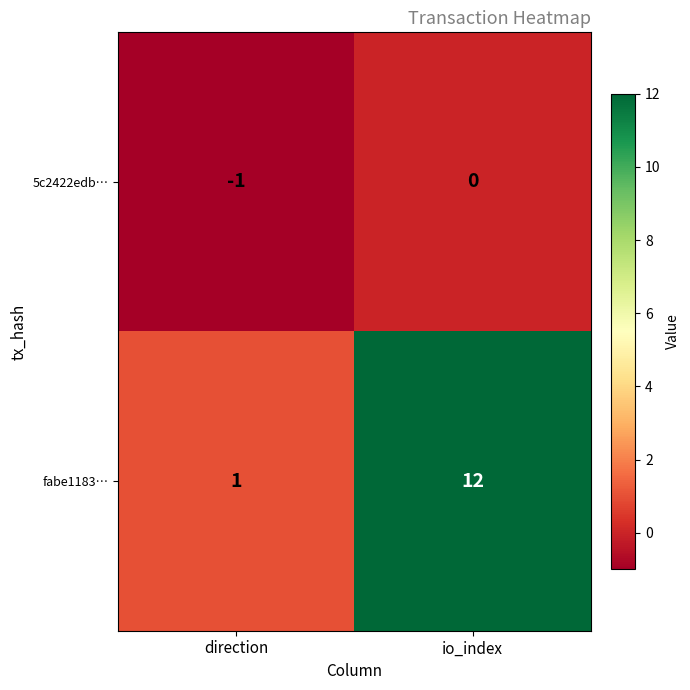

Which series has the largest range (max minus min)?

fabe1183…